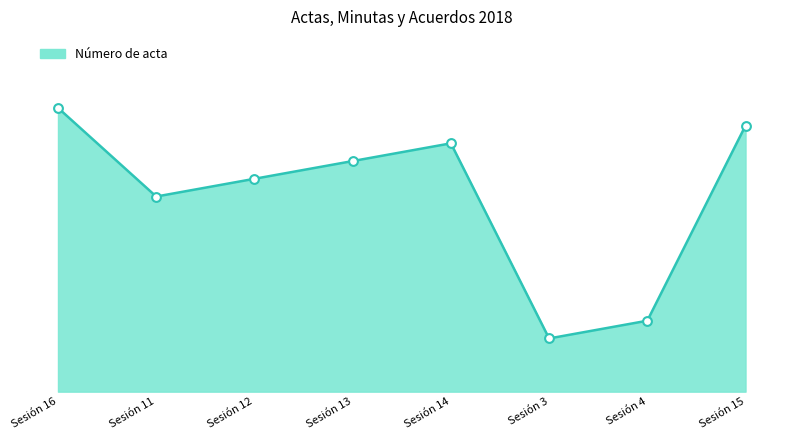

Which has a higher value, Sesión 4 or Sesión 16?

Sesión 16